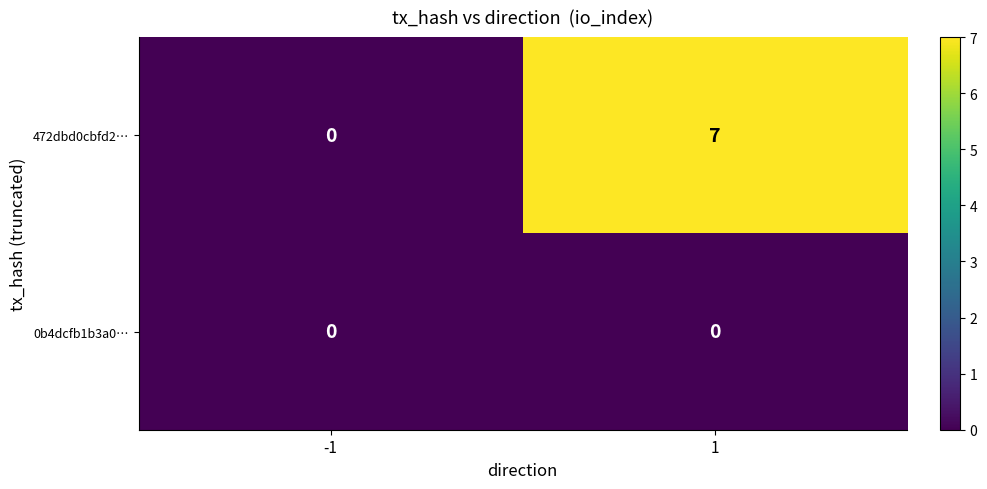

What value does the 472dbd0cbfd2… series have at 1?

7